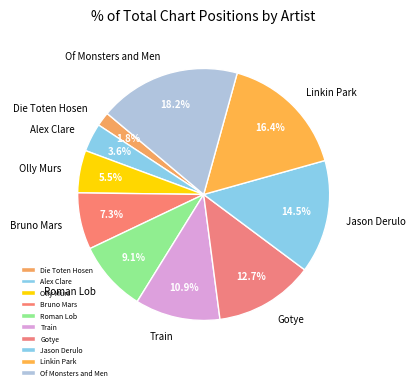

Combined, what portion of the pie is Die Toten Hosen and Gotye?

14.5%